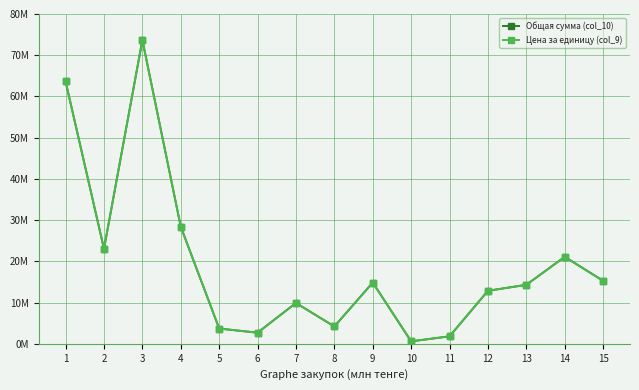

Between 8 and 9, which series saw the biggest shift?

Общая сумма (col_10)